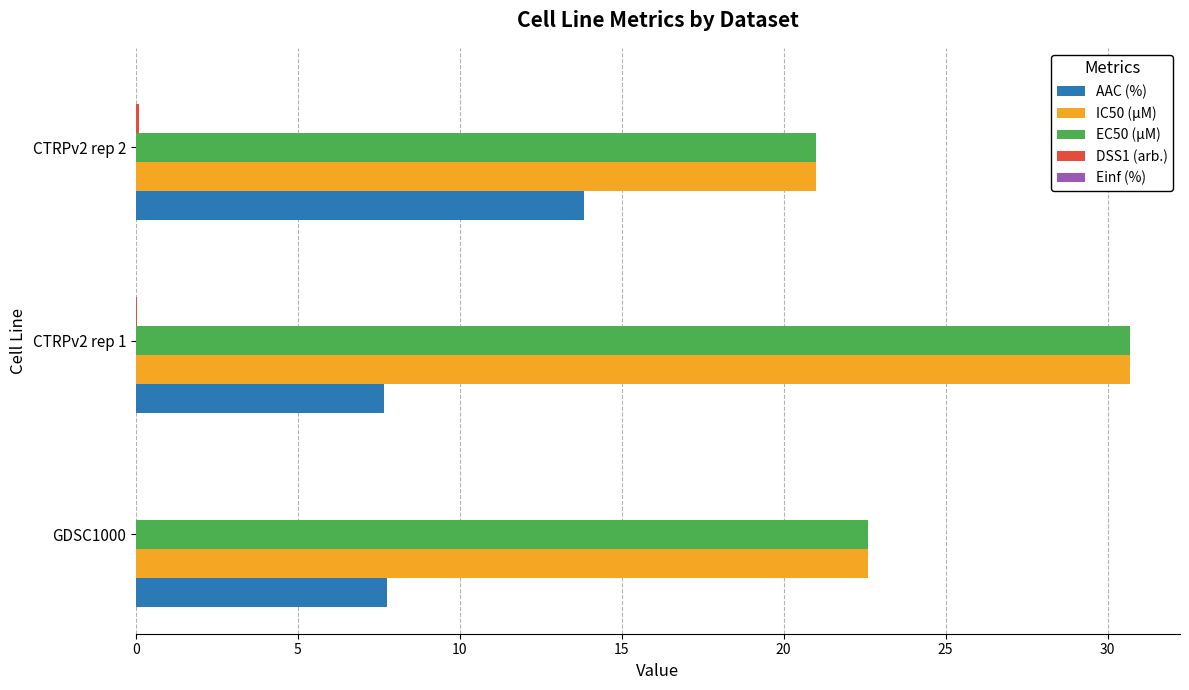

Which label corresponds to the largest value in the chart?

CTRPv2 rep 1